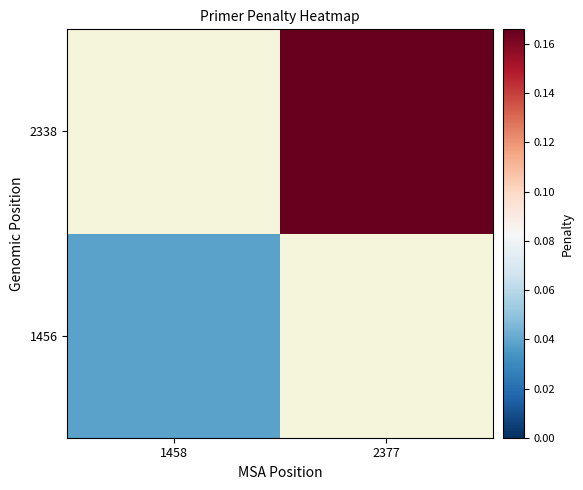

At which label does 2338 first exceed 0?

2377